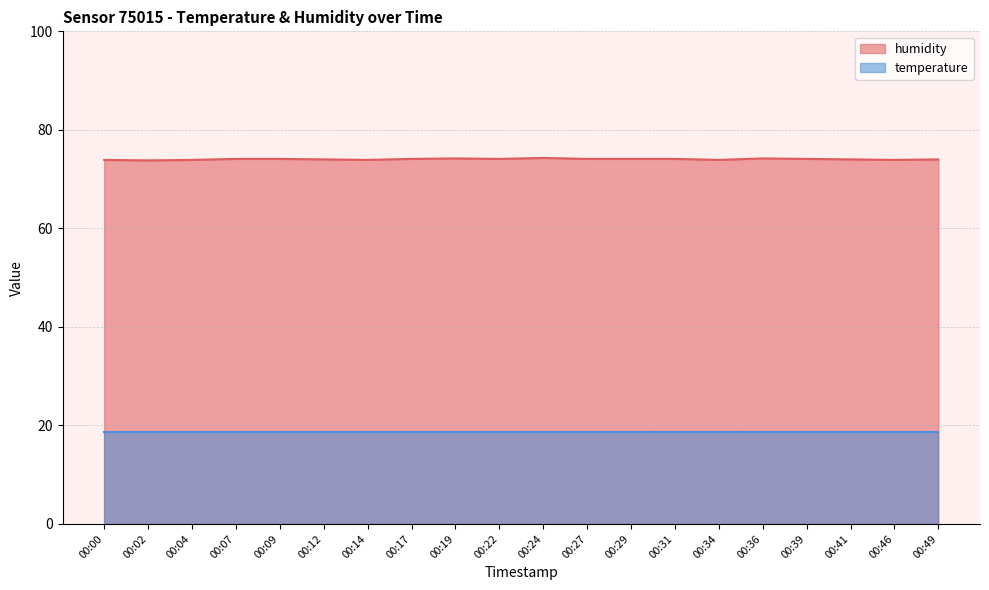

How many values are between 73 and 74?

9